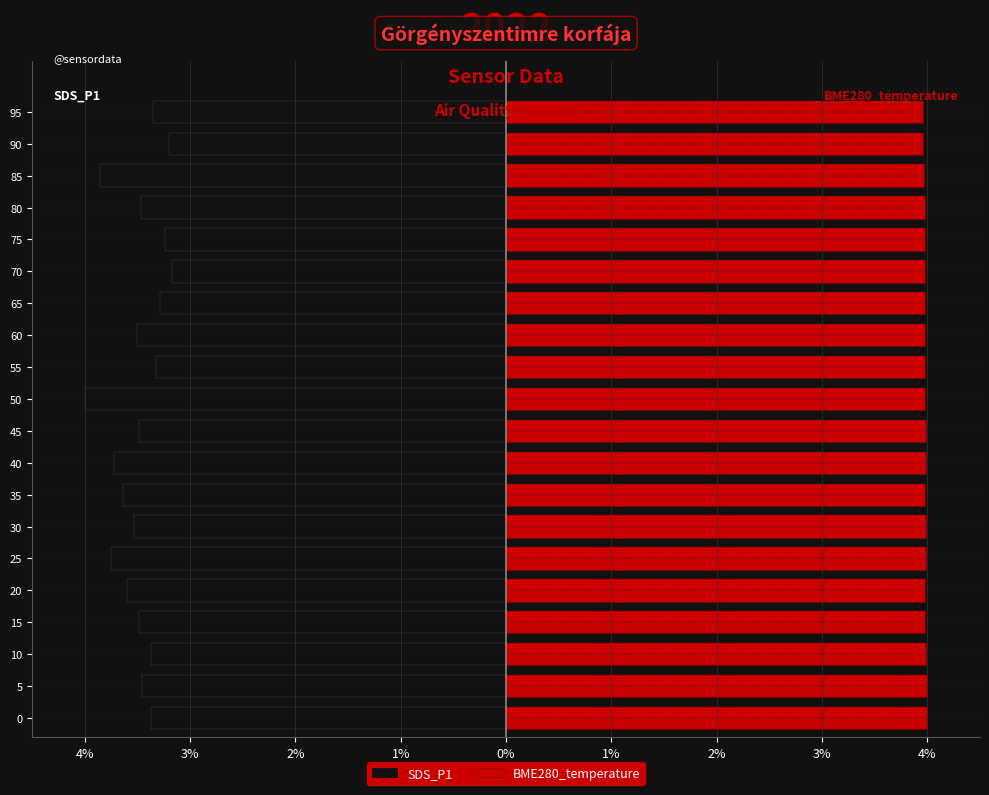

List the series in order of their overall mean, highest first.

BME280_temperature, SDS_P1